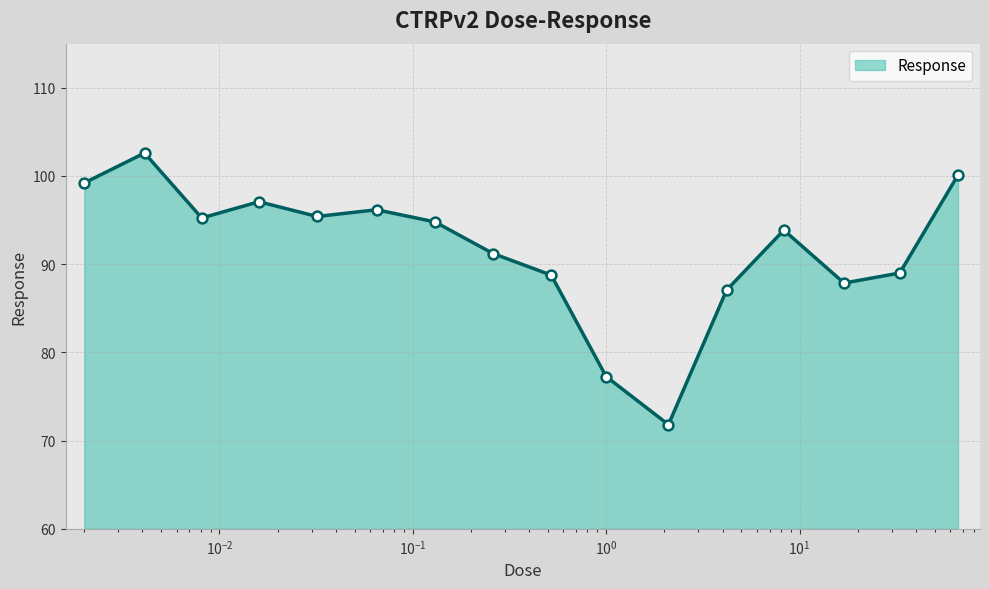

What is the difference between the maximum and minimum values?

30.8